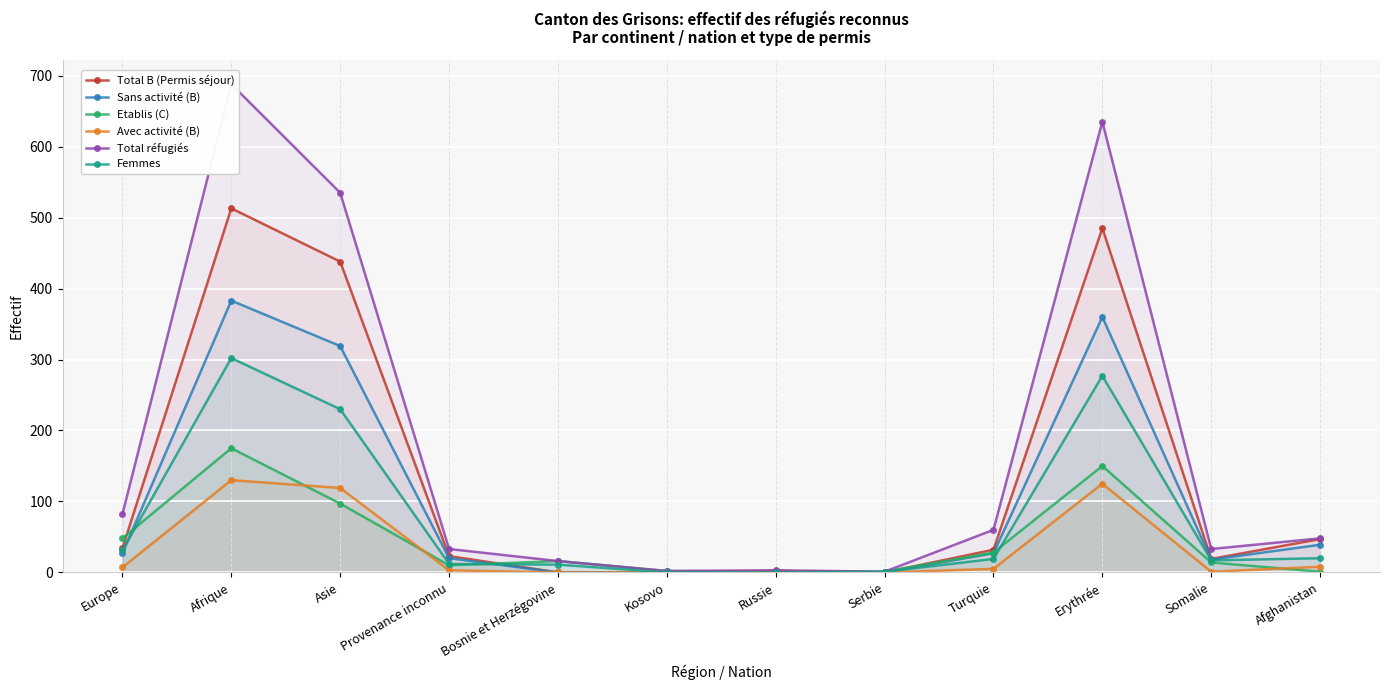

Where is Femmes nearest to the value 151?

Asie